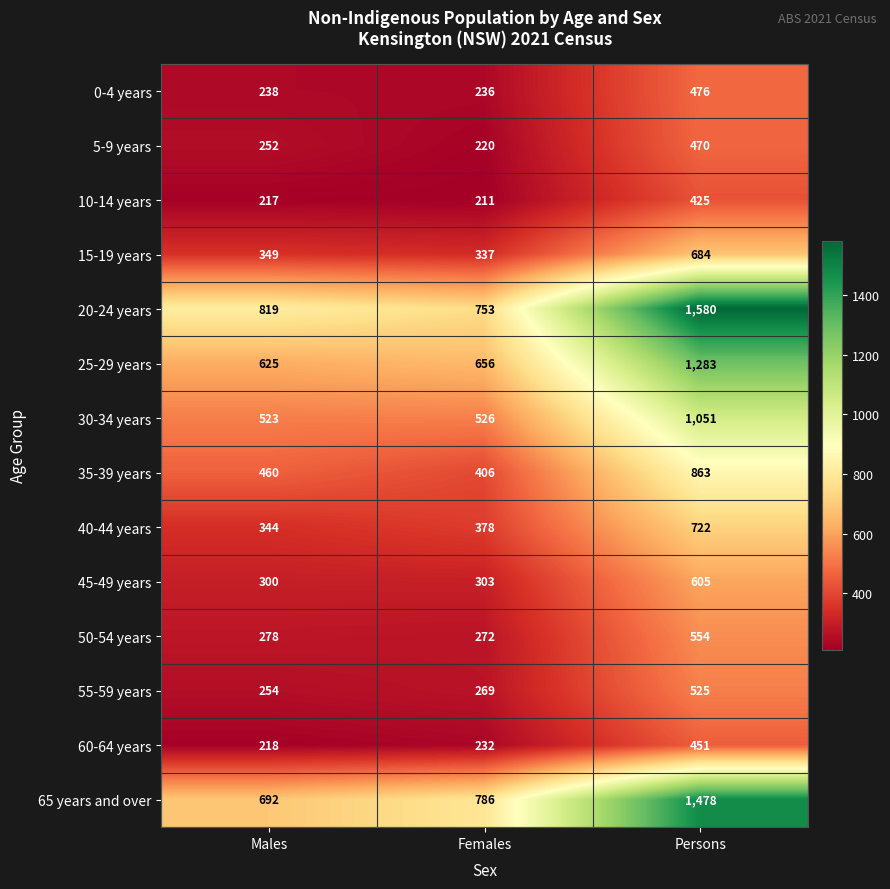

Which category has the highest value in the 25-29 years series?

Persons